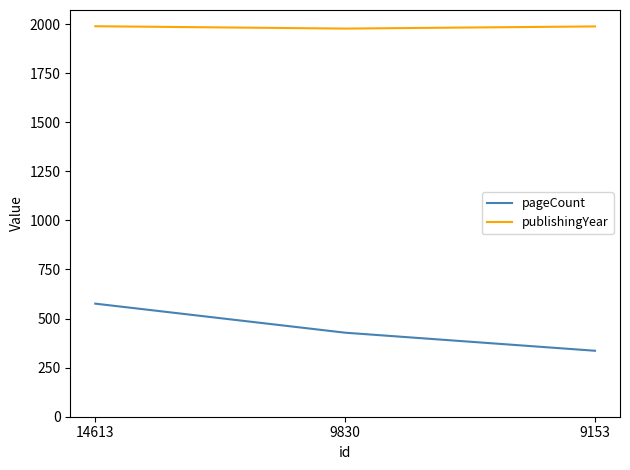

Which series has the widest spread of values?

pageCount